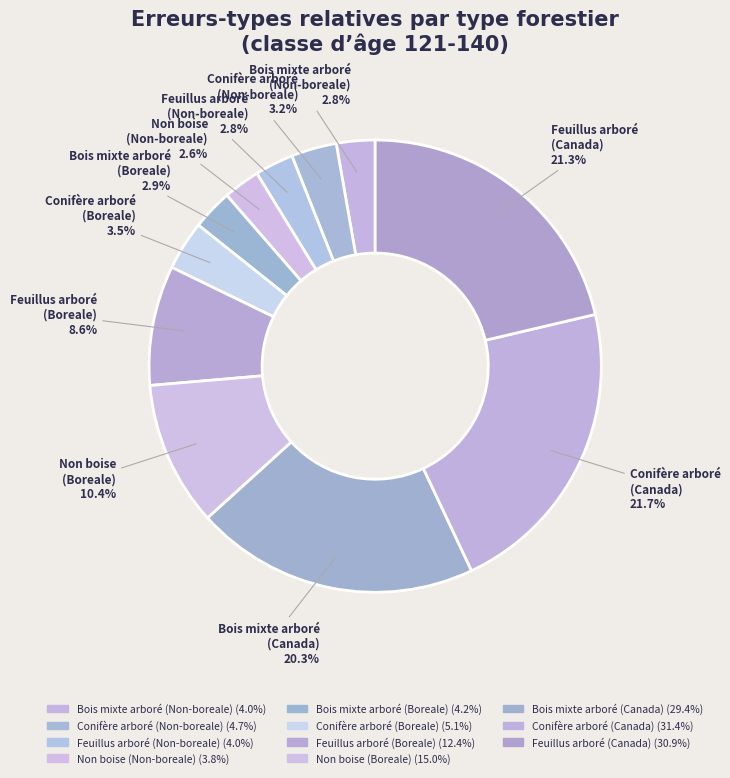

Which category has the biggest portion of the pie?

Conifère arboré
(Canada)